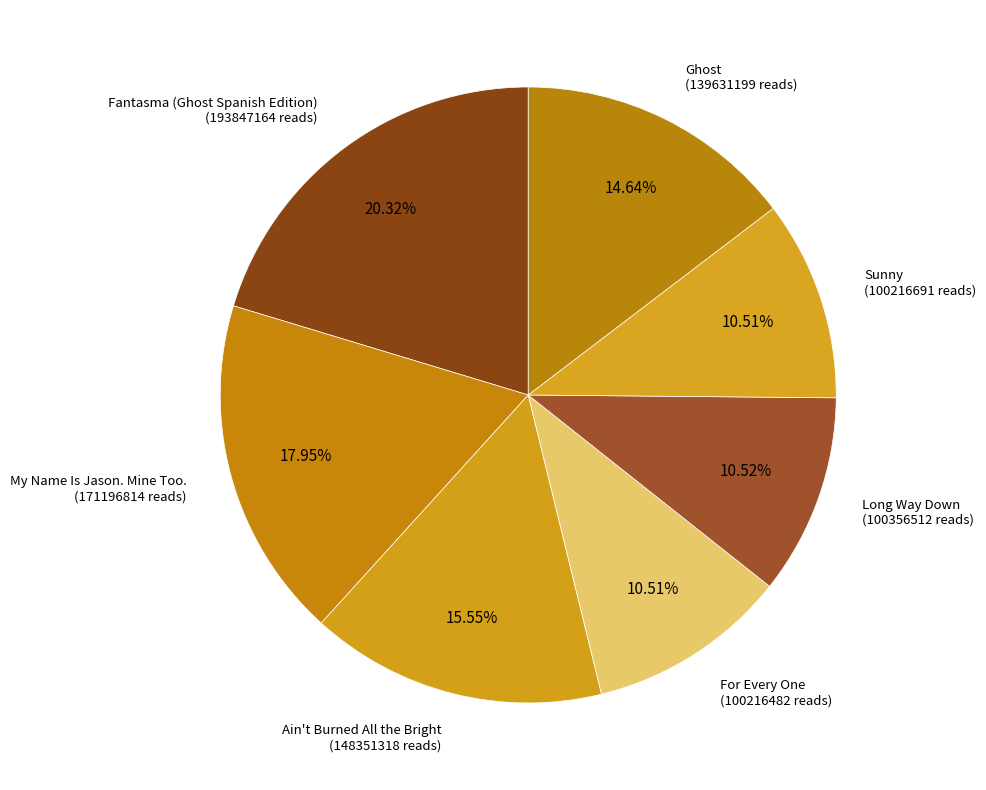

What is the largest slice in the pie chart?

Fantasma (Ghost Spanish Edition)